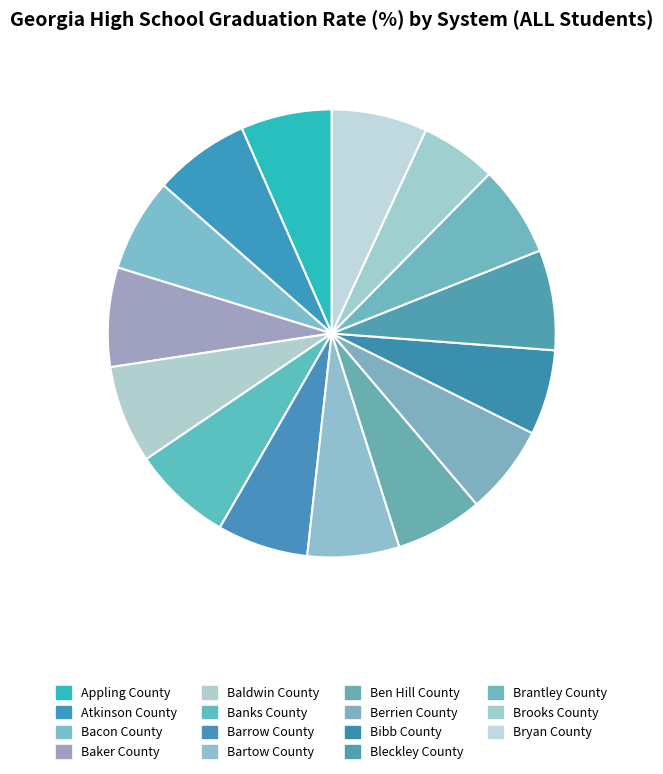

Rank the categories by value from highest to lowest.

Bleckley County, Banks County, Baker County, Baldwin County, Atkinson County, Bryan County, Bacon County, Bartow County, Appling County, Barrow County, Brantley County, Berrien County, Ben Hill County, Bibb County, Brooks County